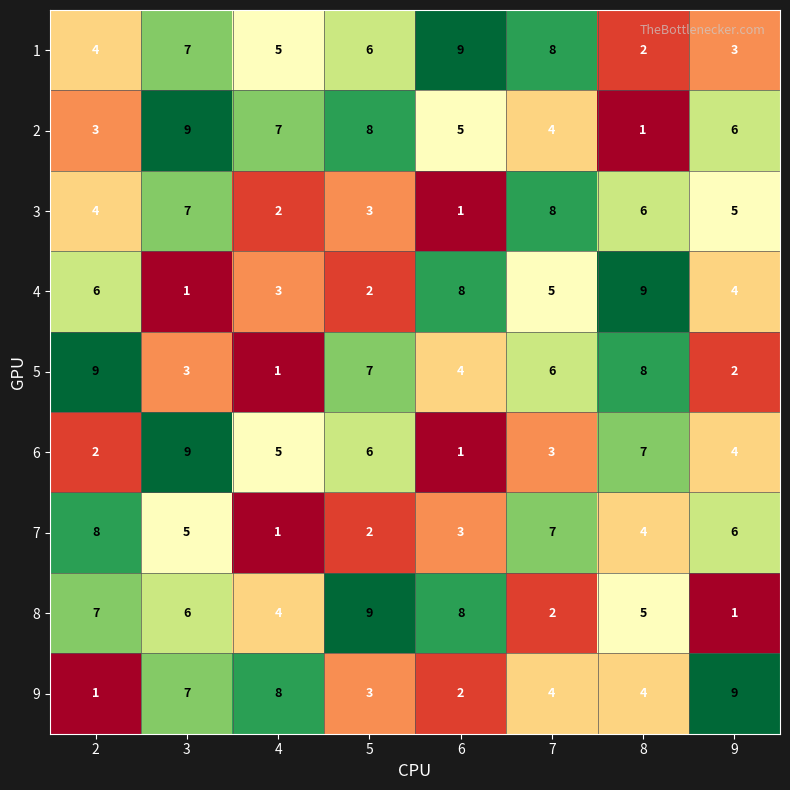

Between 3 and 6, which series saw the biggest shift?

6